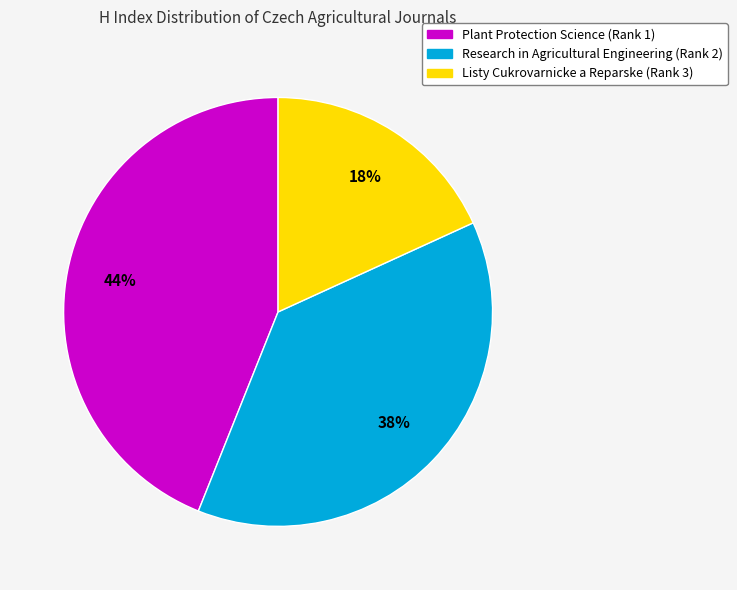

How many slices are in this pie chart?

3